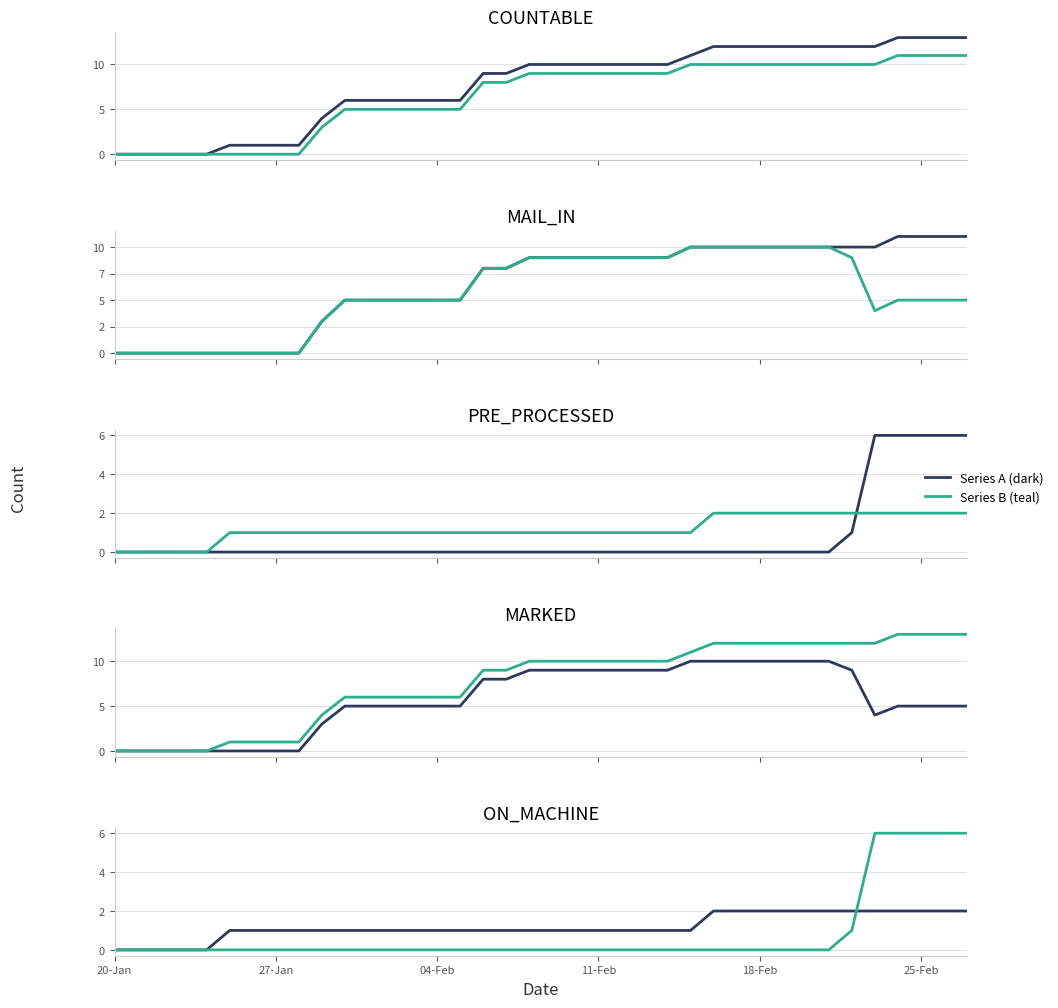

The ON_MACHINE series shows 0 at 18-Feb. True or false?

True